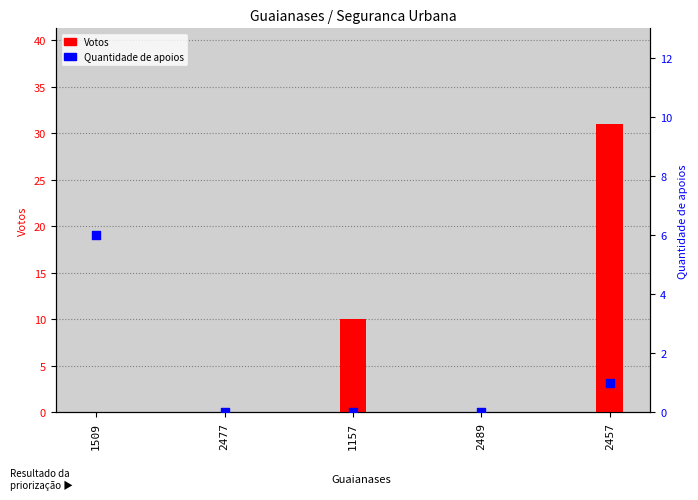

Is the value of Votos at 2489 greater than the value of Quantidade de apoios at 2489?

No